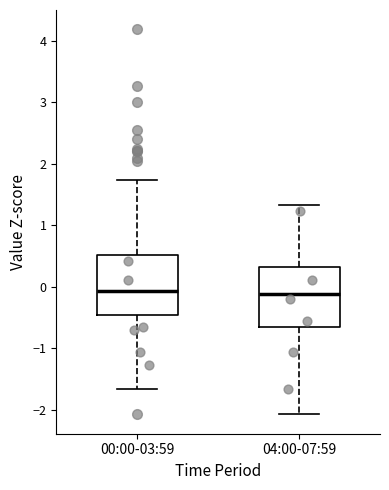

Reading left to right, read every box against the y-axis: the position of its median line, the range the box covers, and the ends of its whiskers. The values are not printed on the chart, so give them approximately, as read against the axis.

00:00-03:59: median -0.1, box -0.5 to 0.5, whiskers -1.7 to 1.7
04:00-07:59: median -0.1, box -0.7 to 0.3, whiskers -2.1 to 1.3